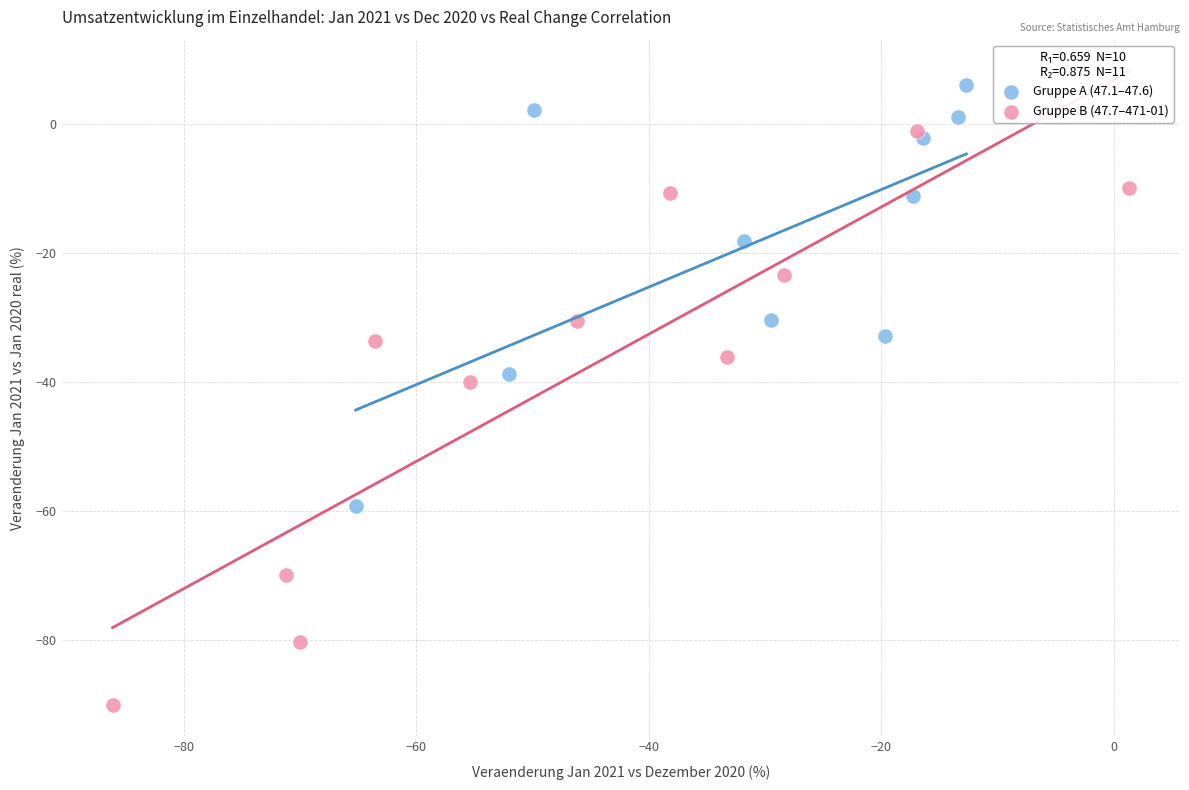

Which series contains the highest Y value?

Gruppe A (47.1–47.6)